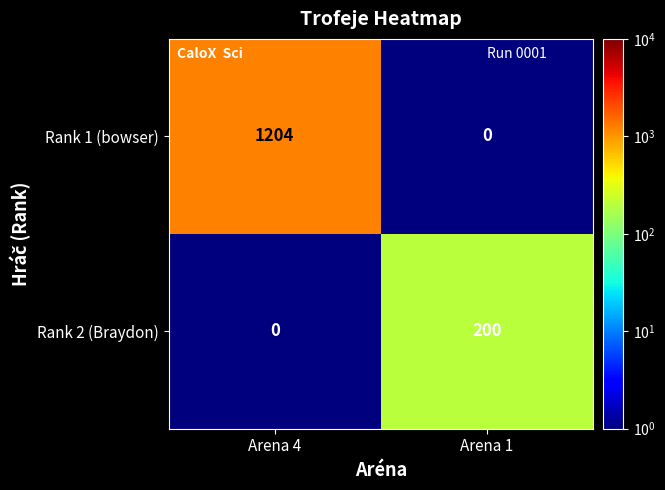

What value does the Rank 1 (bowser) series have at Arena 4, to the nearest 100?

1200